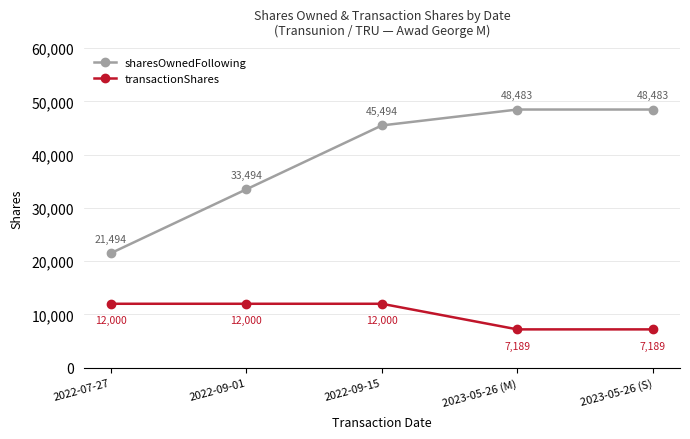

What is the sum of the transactionShares values at 2023-05-26 (M) and 2022-07-27?

19189